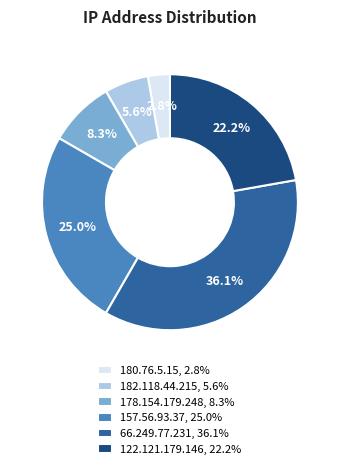

How much of the chart is everything except 122.121.179.146, 22.2%?

77.8%